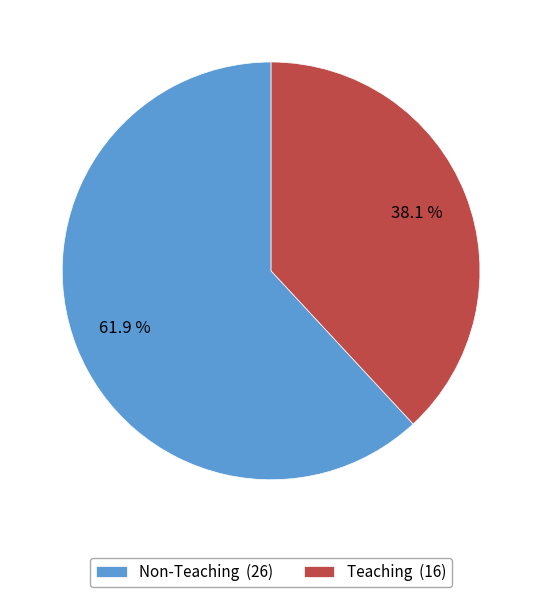

To the nearest percent, what percentage of the pie is Non-Teaching?

62%